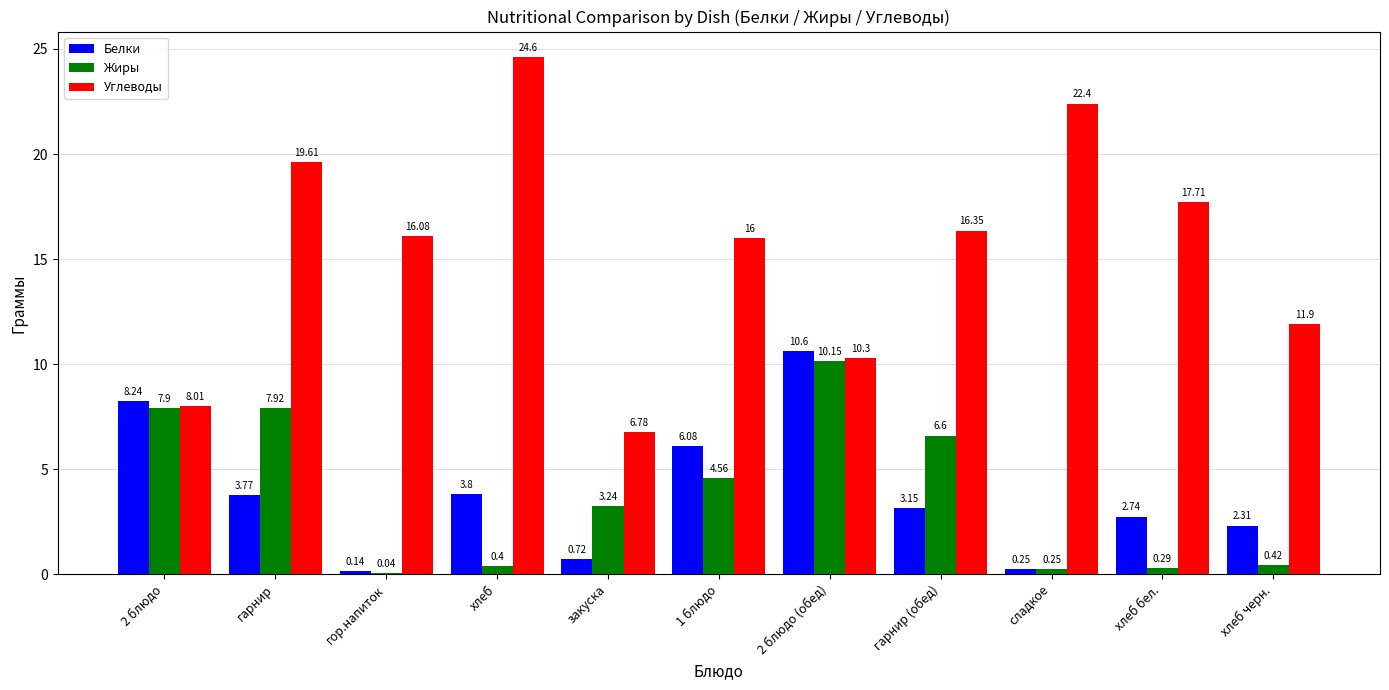

The Белки series shows 0.9 at гарнир (обед). True or false?

False